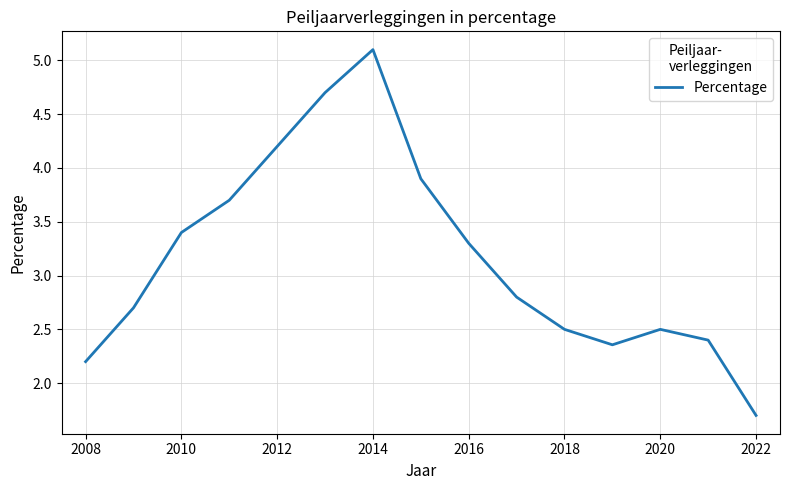

What is the greatest value displayed?

5.1